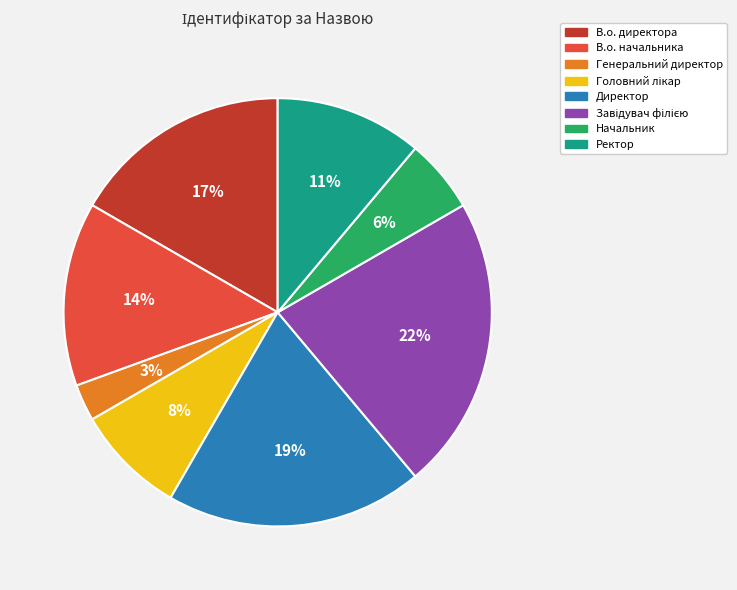

True or false: Ректор accounts for 11% of the total.

True